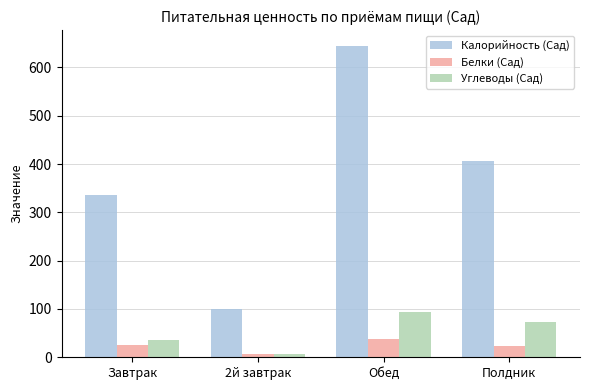

At how many categories does at least one series exceed 356?

2